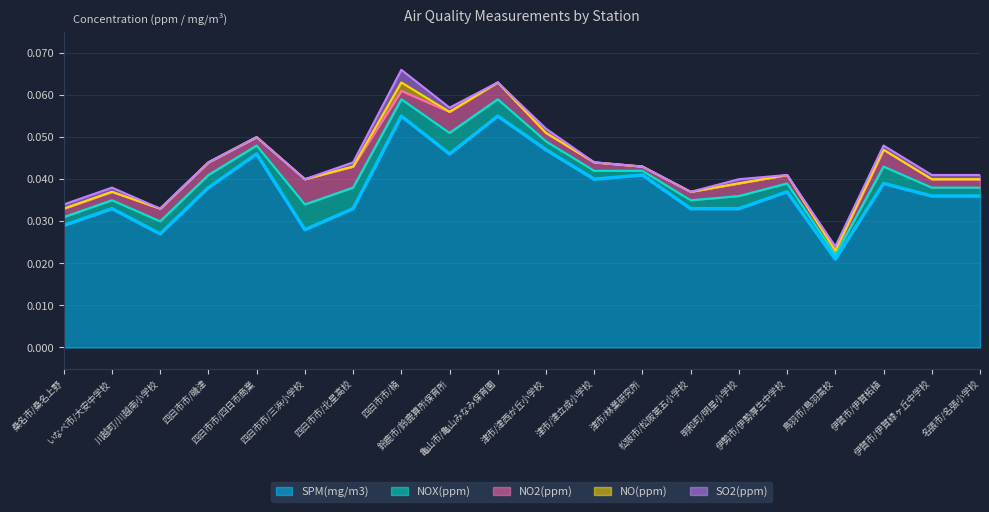

Rank the categories by SPM(mg/m3) value from lowest to highest.

鳥羽市/鳥羽高校, 川越町/川越南小学校, 四日市市/三浜小学校, 桑名市/桑名上野, いなべ市/大安中学校, 四日市市/北星高校, 松阪市/松阪第五小学校, 明和町/明星小学校, 伊賀市/伊賀緑ヶ丘中学校, 名張市/名張小学校, 伊勢市/伊勢厚生中学校, 四日市市/磯津, 伊賀市/伊賀柘植, 津市/津立成小学校, 津市/林業研究所, 四日市市/四日市商業, 鈴鹿市/鈴鹿算所保育所, 津市/津西が丘小学校, 四日市市/楠, 亀山市/亀山みなみ保育園